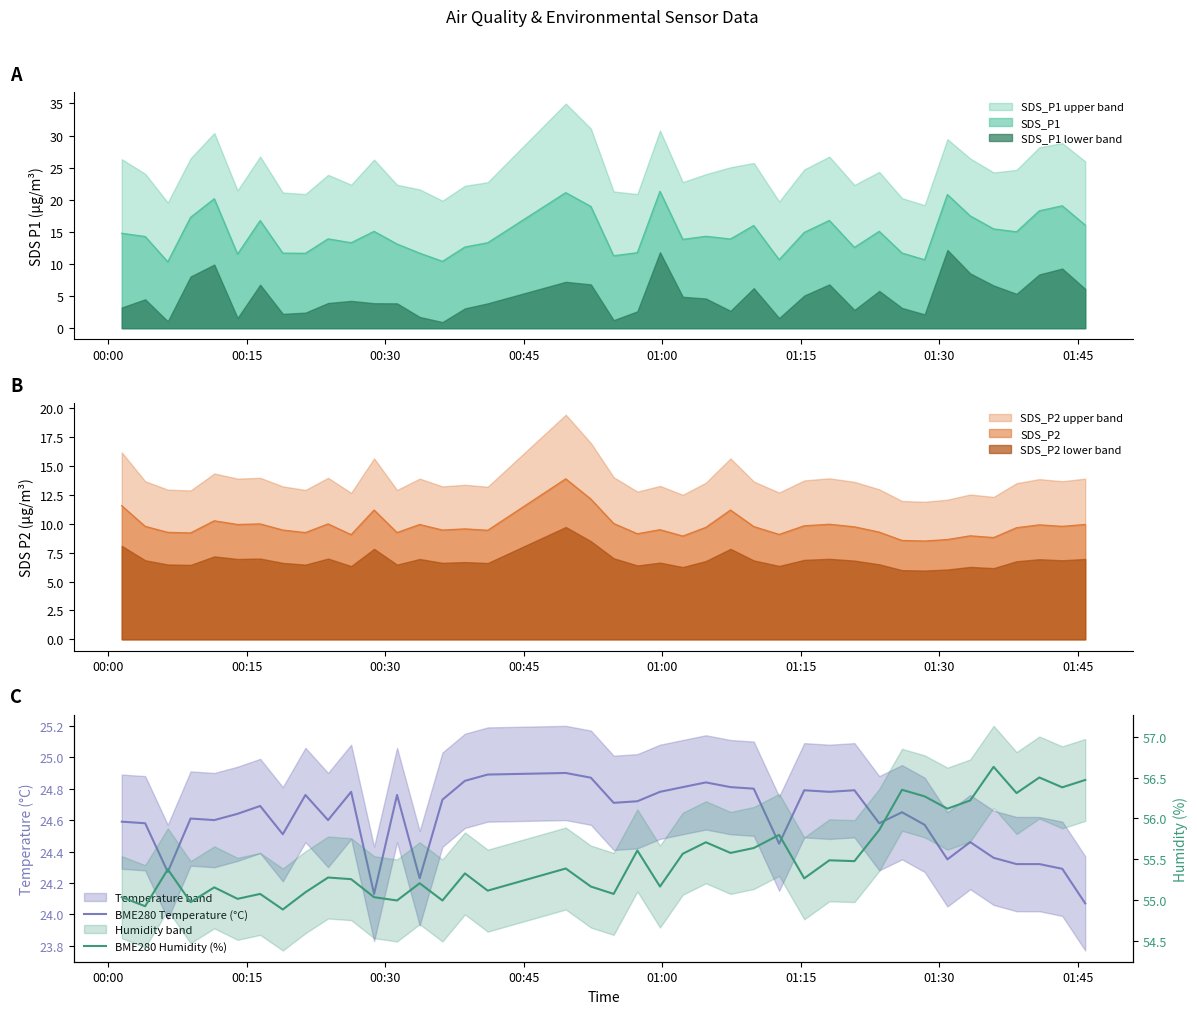

What is the highest value of the SDS_P1 lower band series?

12.2